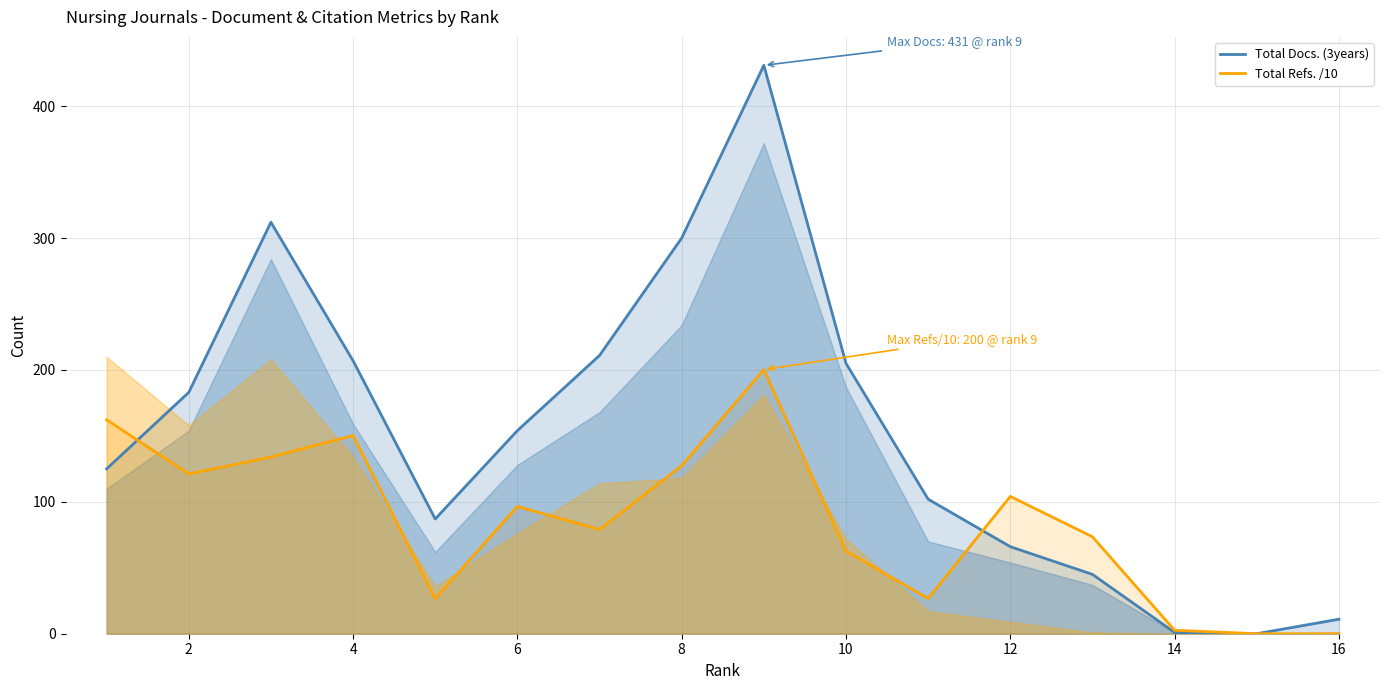

What is the average value of the Total Refs. /10 series?

85.4